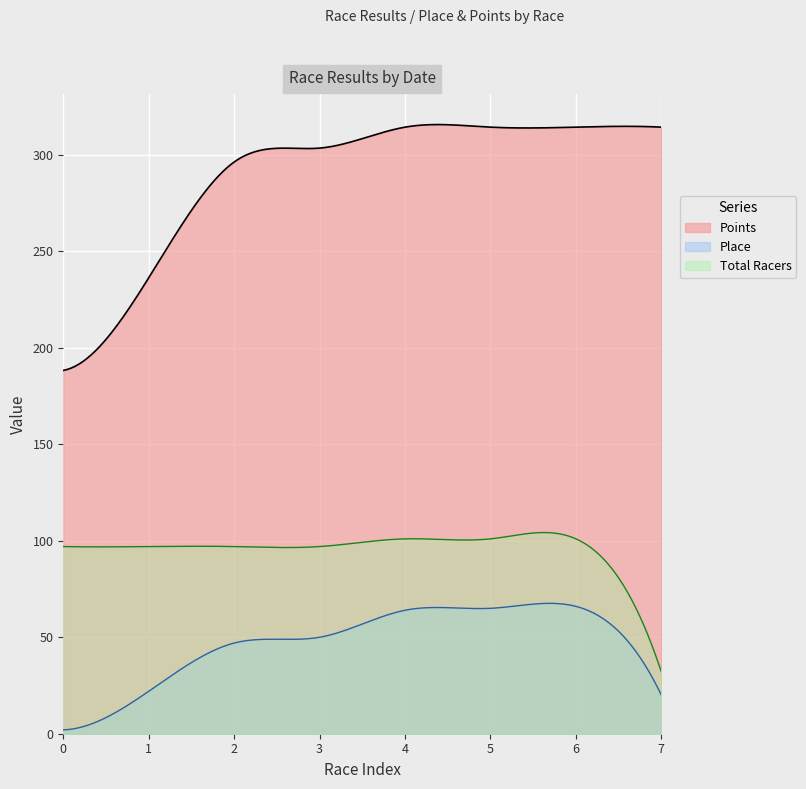

Is it true that Place equals 3.0 at 2014-02-23?

False